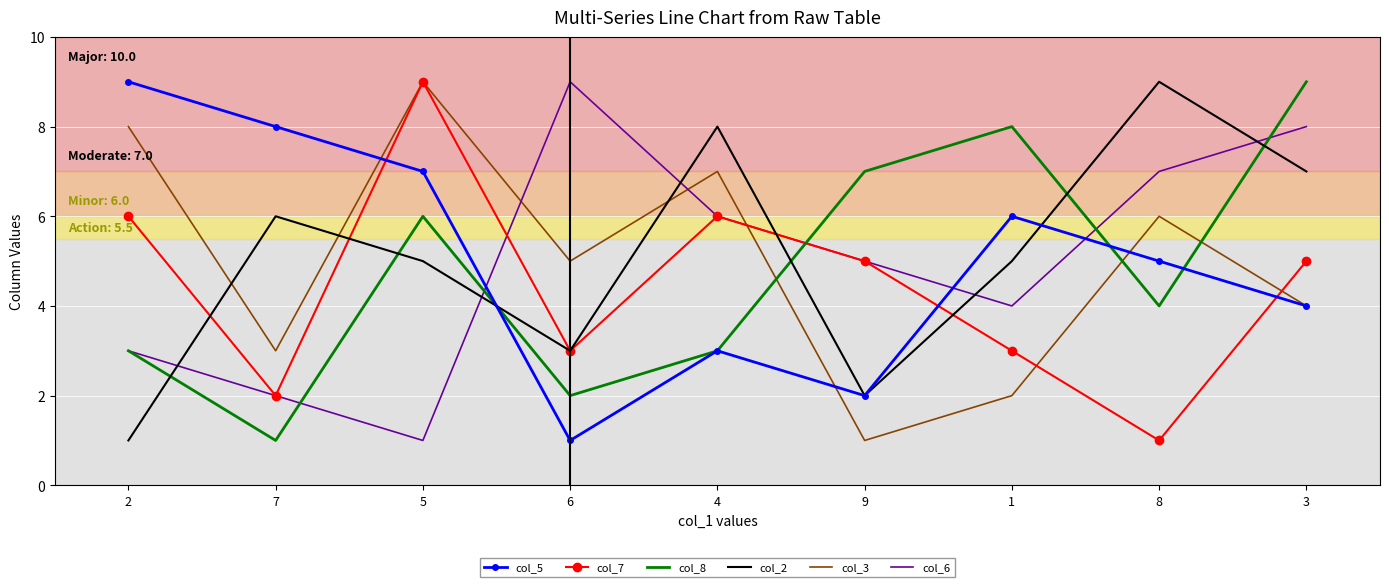

What is the difference between the maximum and minimum values in the col_2 series?

8